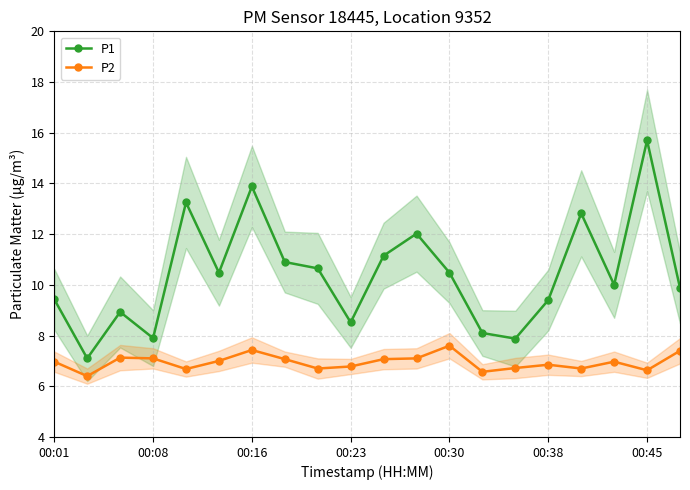

At how many categories does at least one series exceed 9?

14